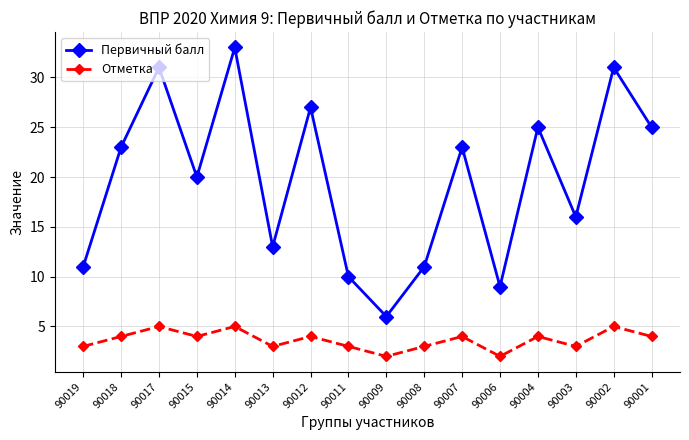

True or false: Первичный балл and Отметка intersect in this chart.

False